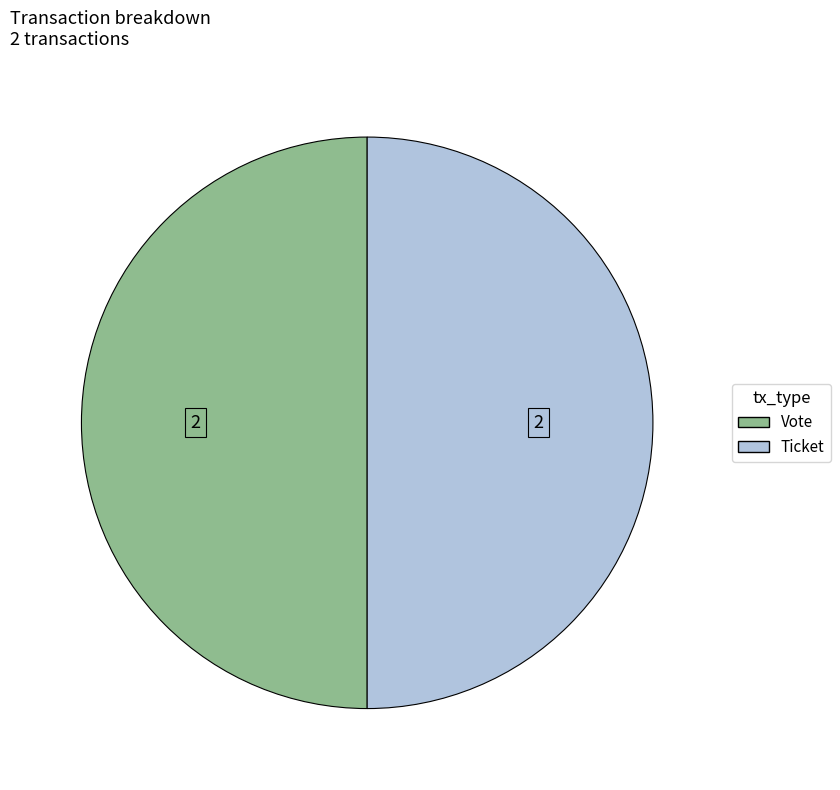

How many segments does this pie chart have?

2